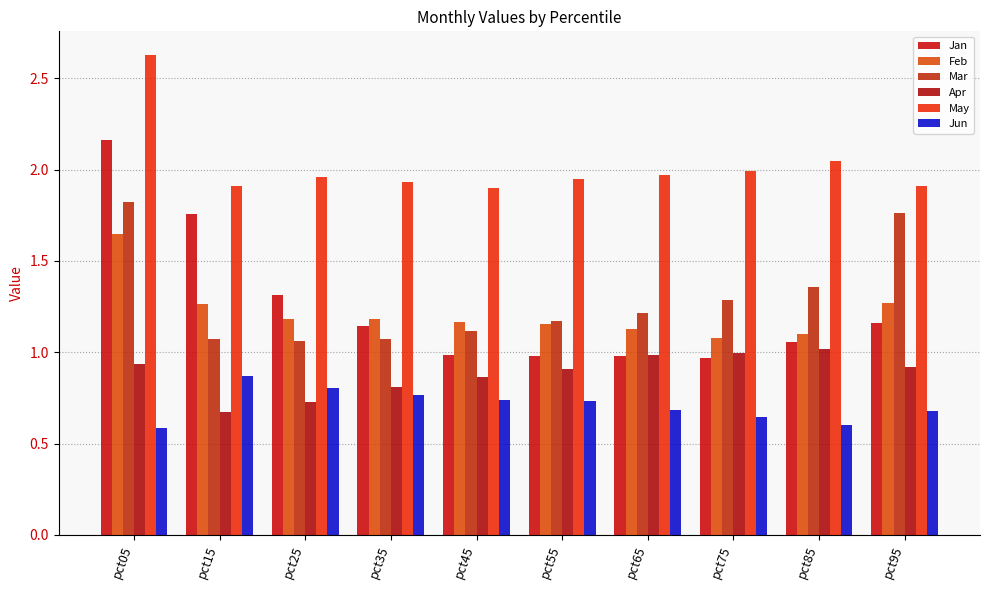

The value of May at pct05 is 3.6. True or false?

False